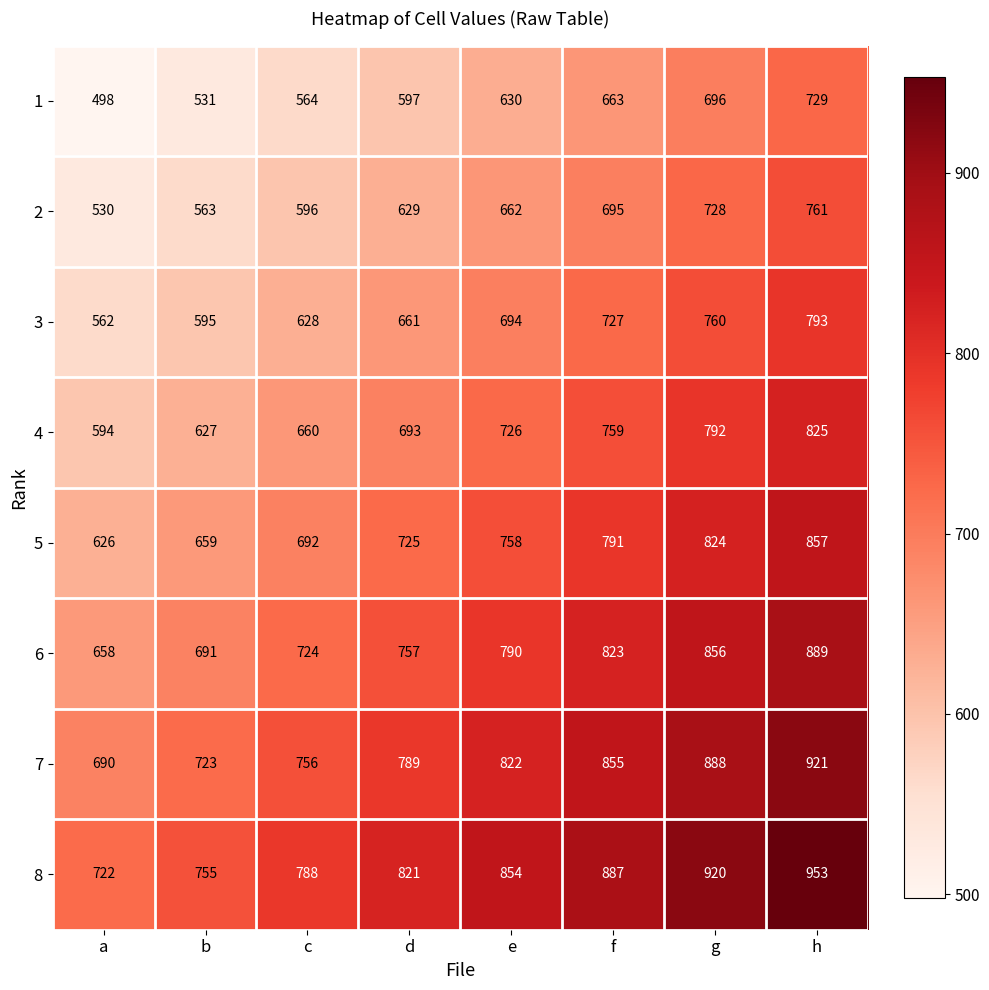

What is the sum of the 3 values at g and h?

1553